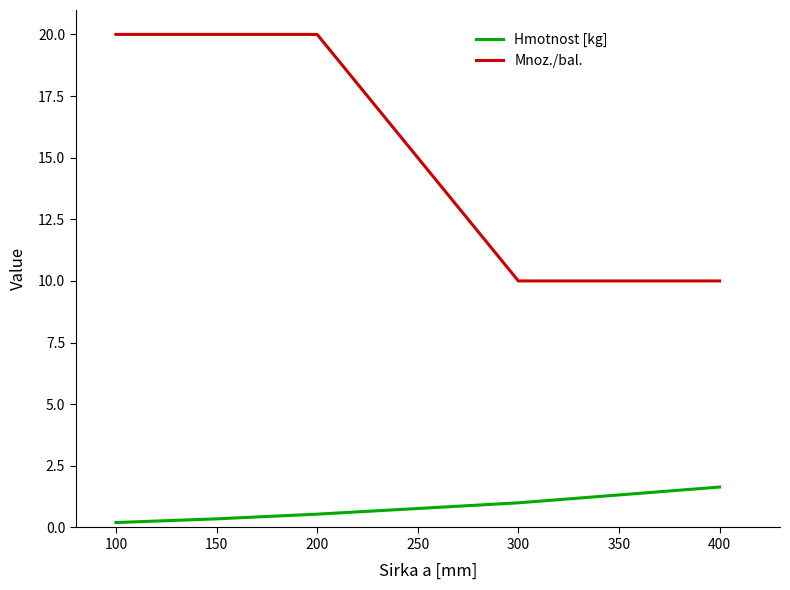

Between 200 and 400, which series saw the biggest shift?

Mnoz./bal.